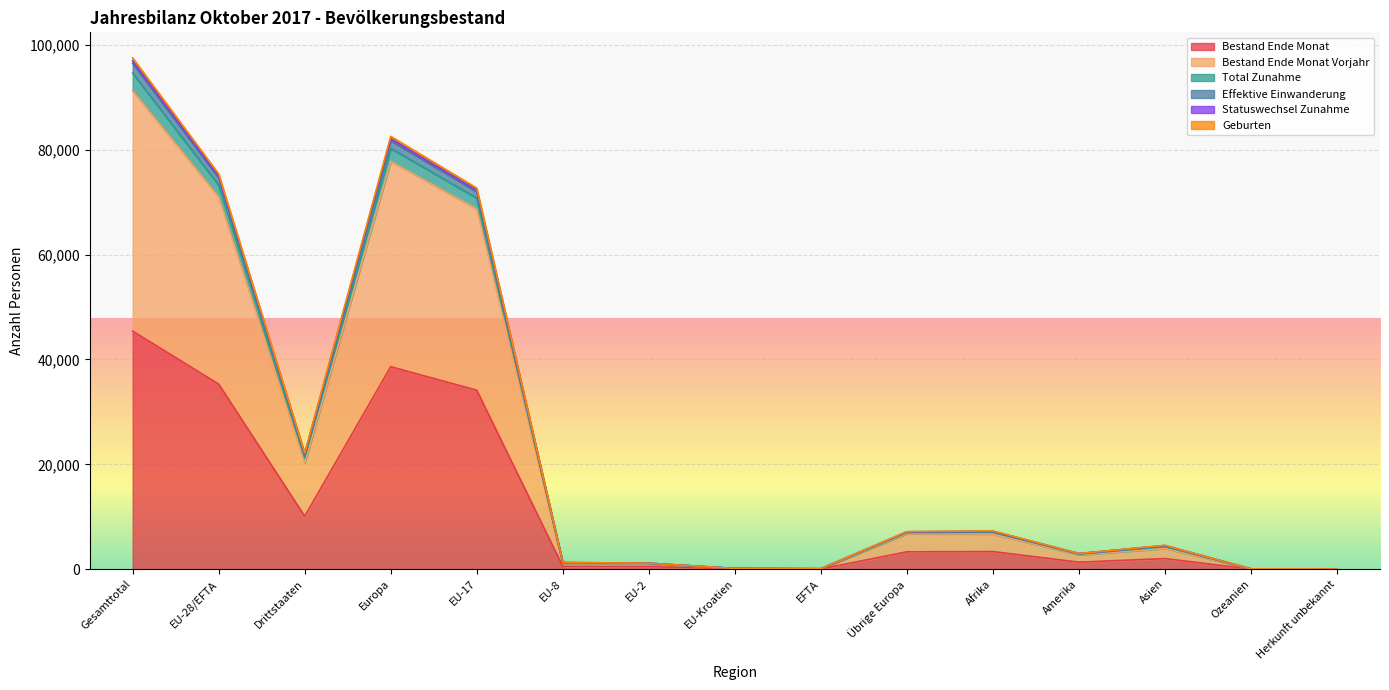

At which label does Total Zunahme first exceed 4558?

Gesamttotal